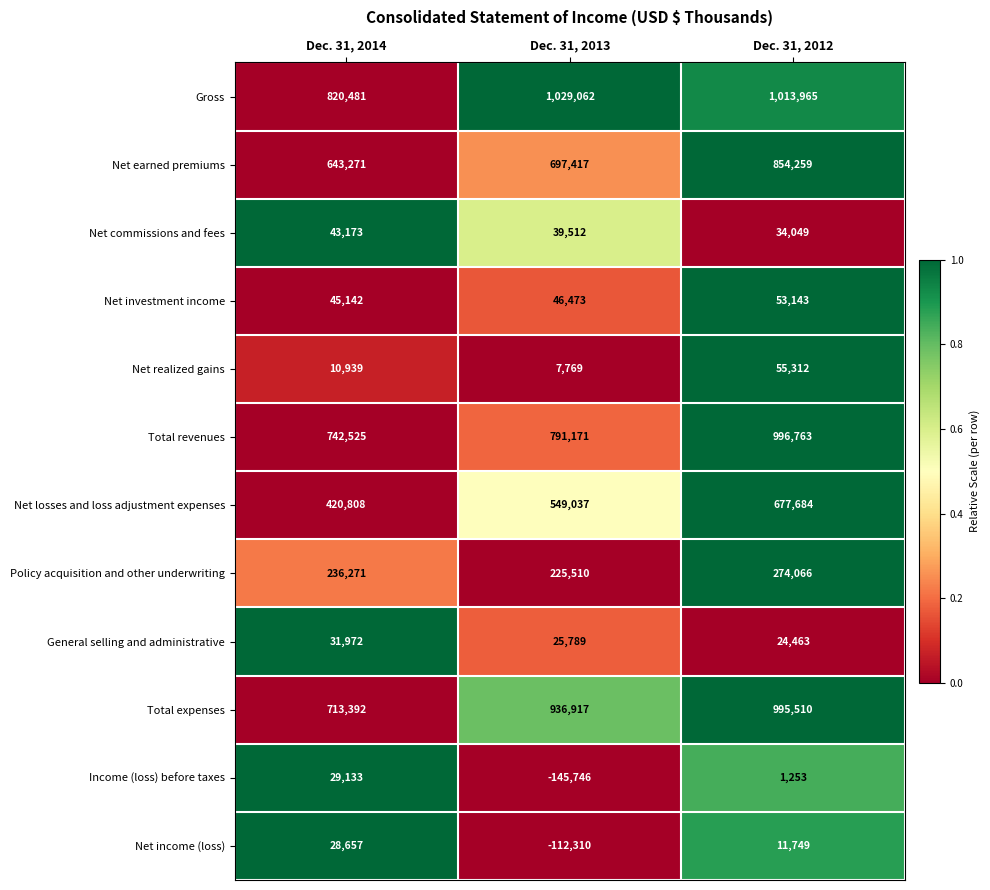

Between Dec. 31, 2014 and Dec. 31, 2012, which series saw the biggest shift?

Total expenses